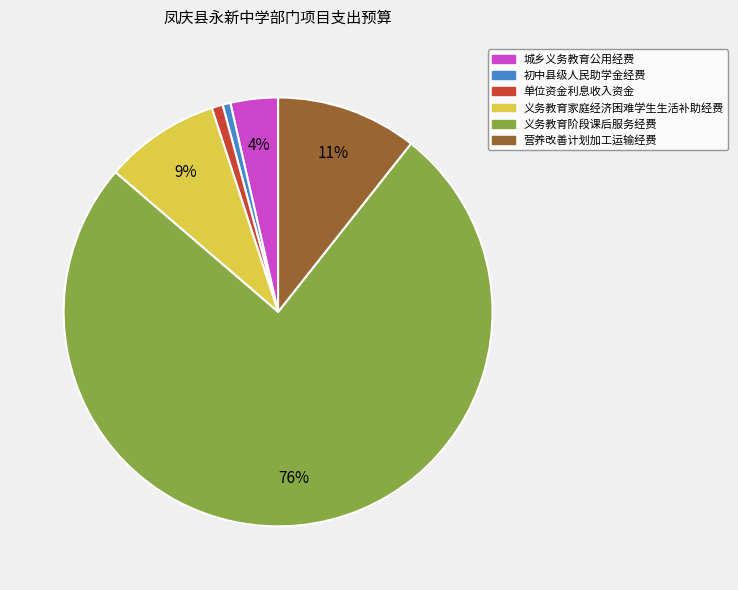

The 义务教育阶段课后服务经费 slice represents 76% of the pie. True or false?

True